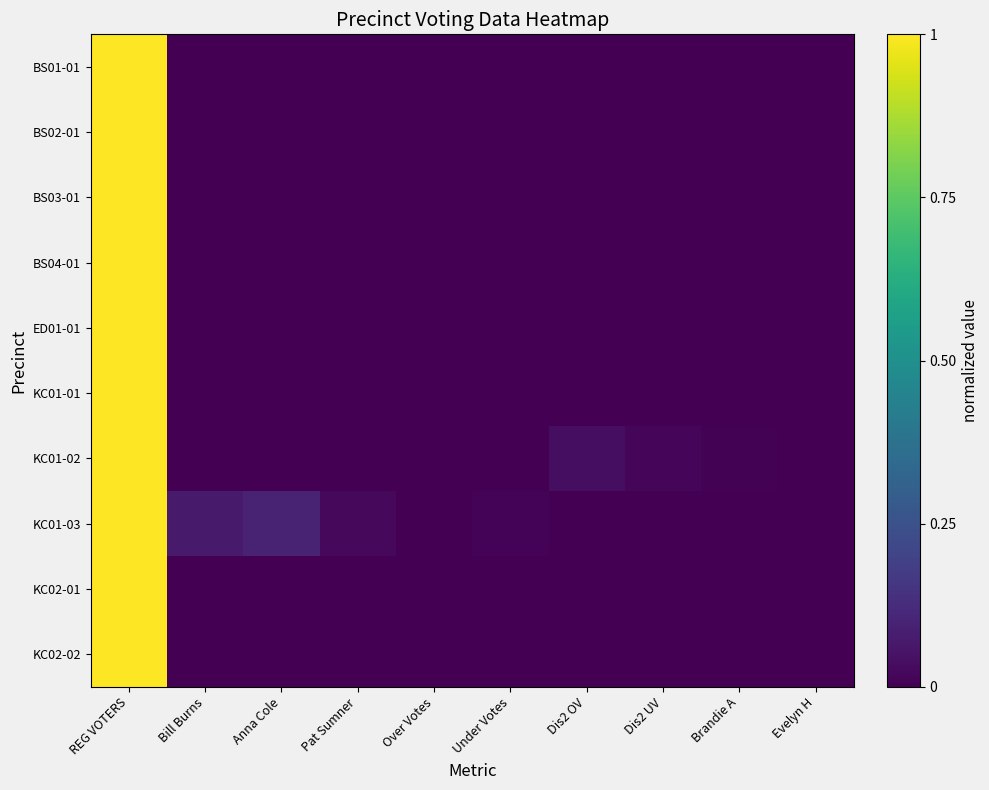

Rank the series at Dis2 UV from highest to lowest value.

KC01-02, BS01-01, BS02-01, BS03-01, BS04-01, ED01-01, KC01-01, KC01-03, KC02-01, KC02-02